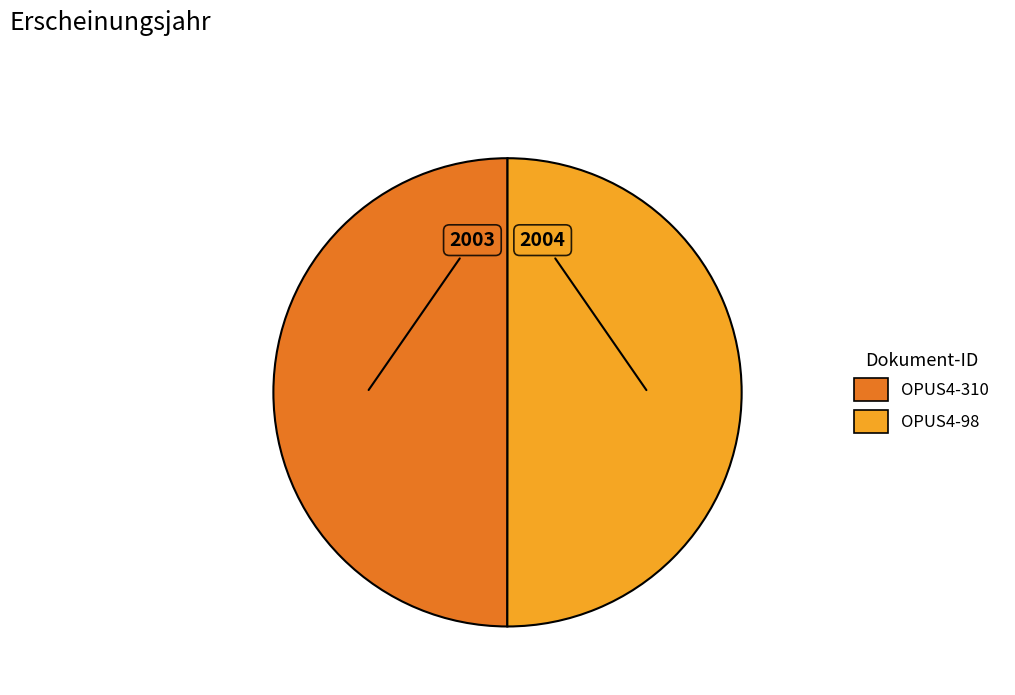

What is the ratio of the value at OPUS4-310 to the value at OPUS4-98?

1.0